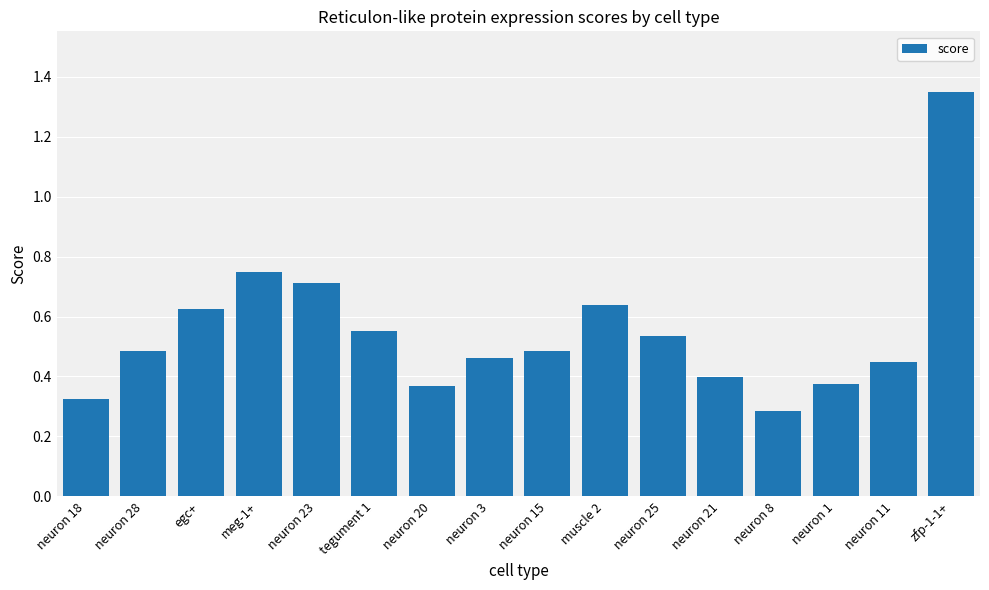

At which label is the value closest to 0?

neuron 8